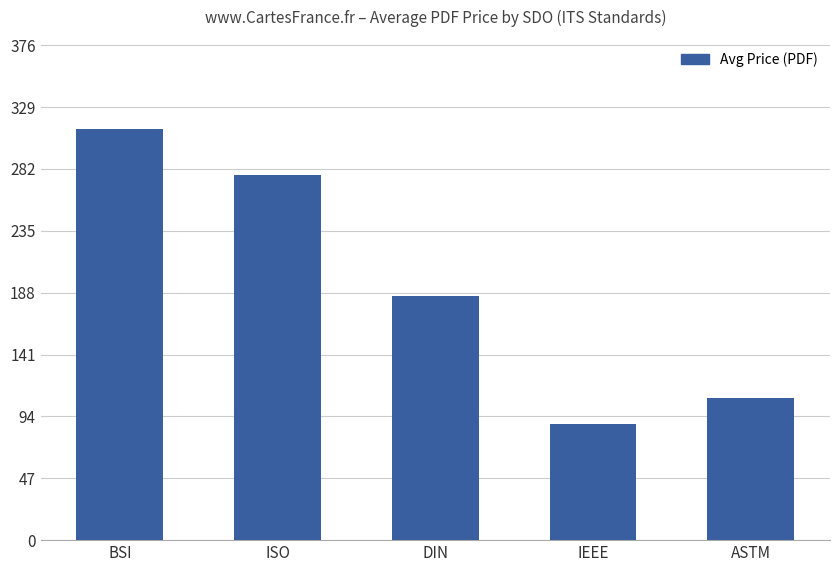

How many bars are there in total?

5